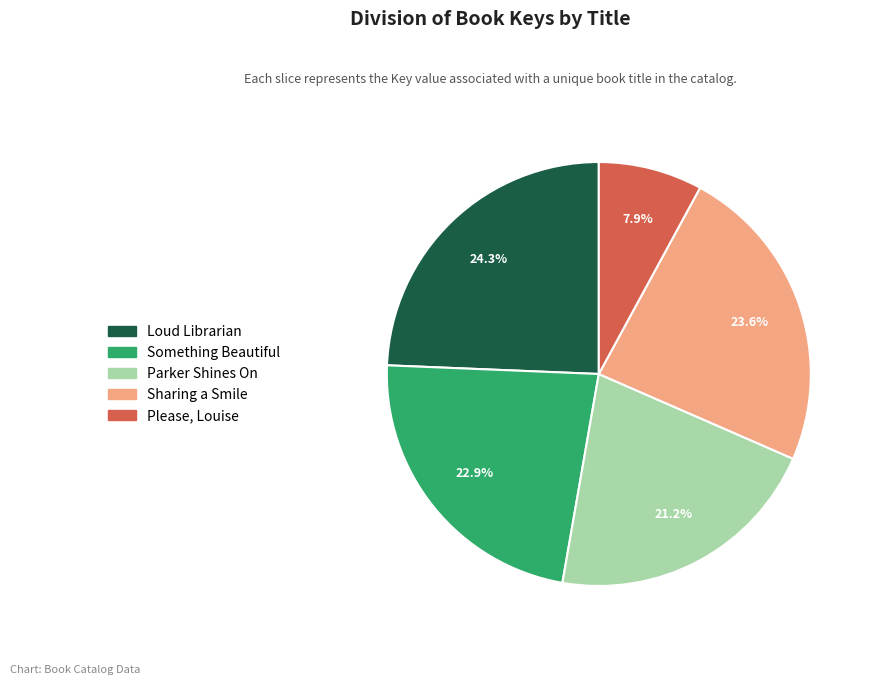

Count the number of slices in the pie.

5